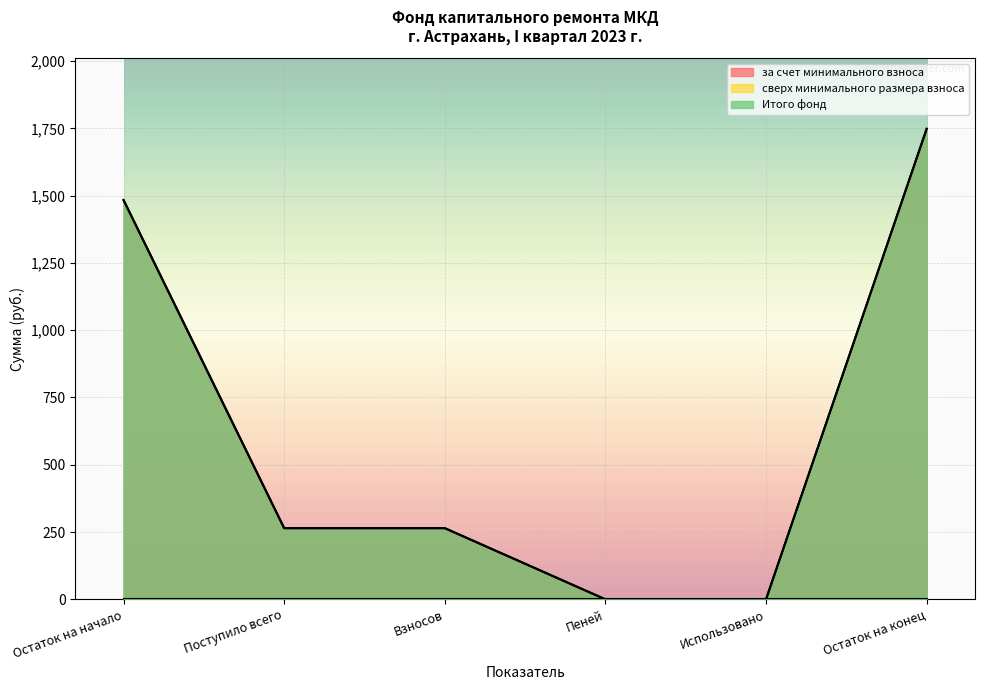

True or false: за счет минимального взноса and Итого фонд cross at least once.

False